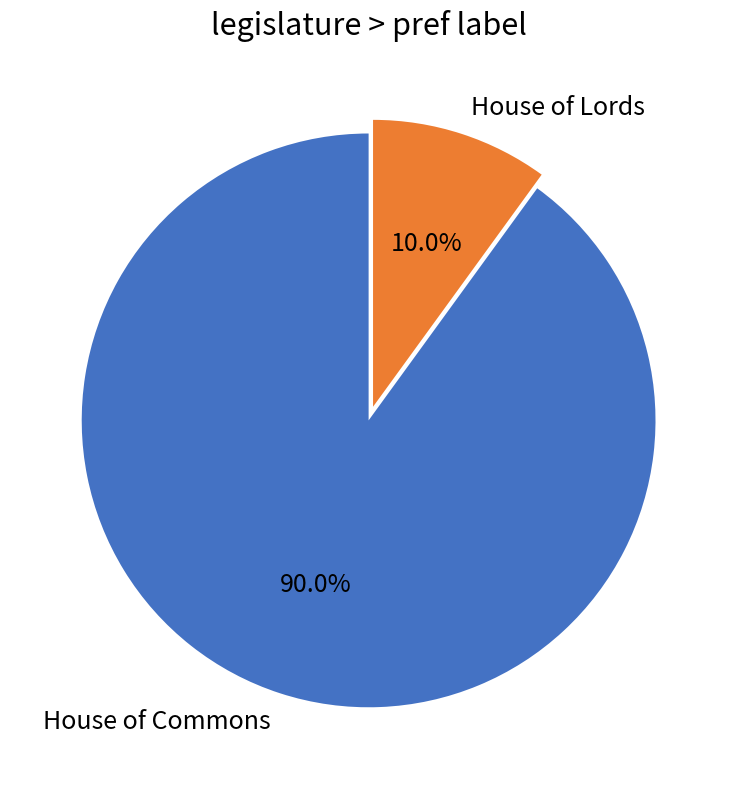

To the nearest percent, what is the difference between the largest and smallest slice percentages?

80%